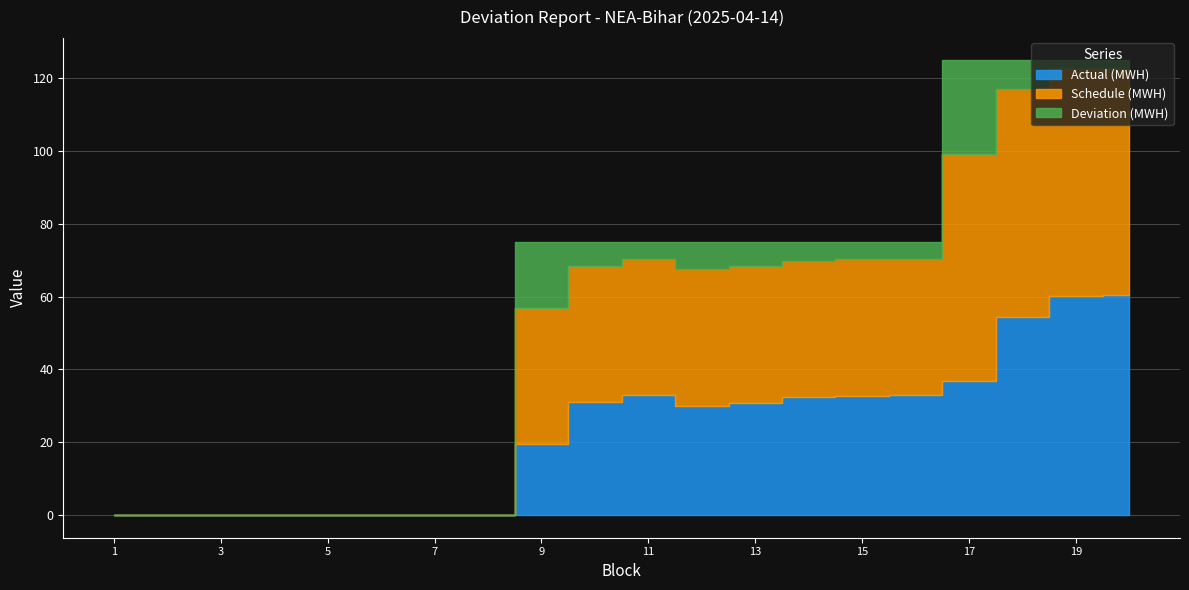

Where does the Schedule (MWH) series first go above -37?

1